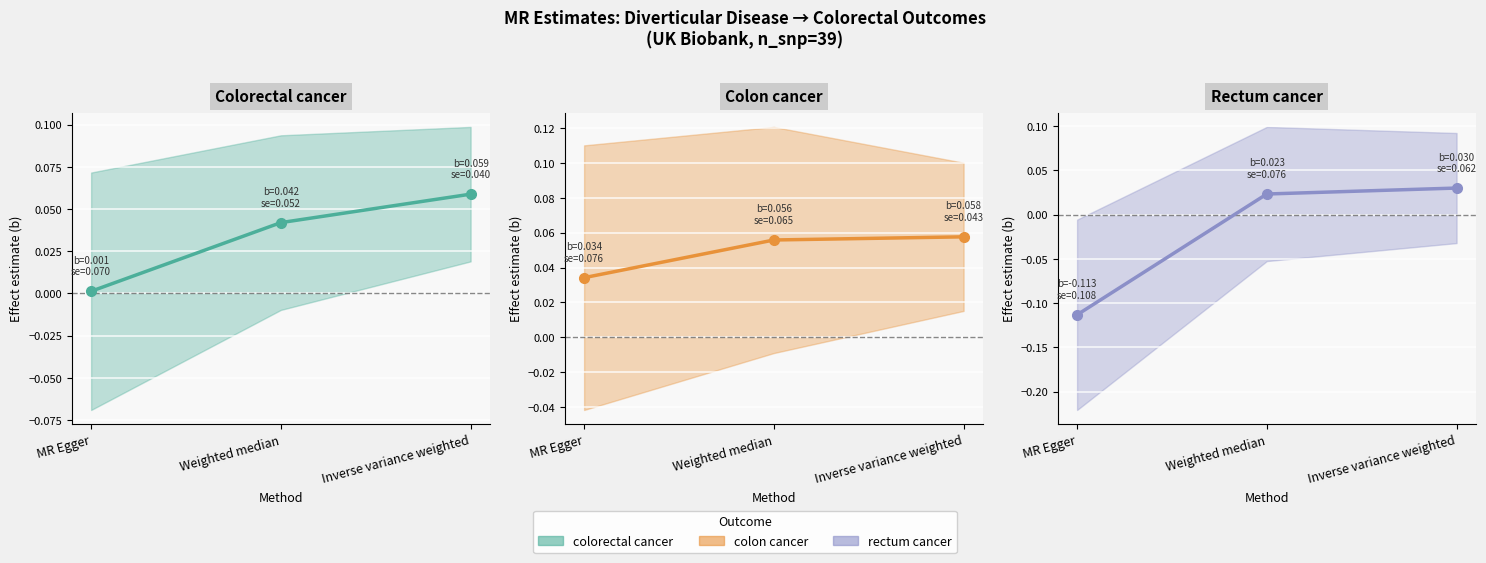

What is the label of the 2nd point from the left?

Weighted median